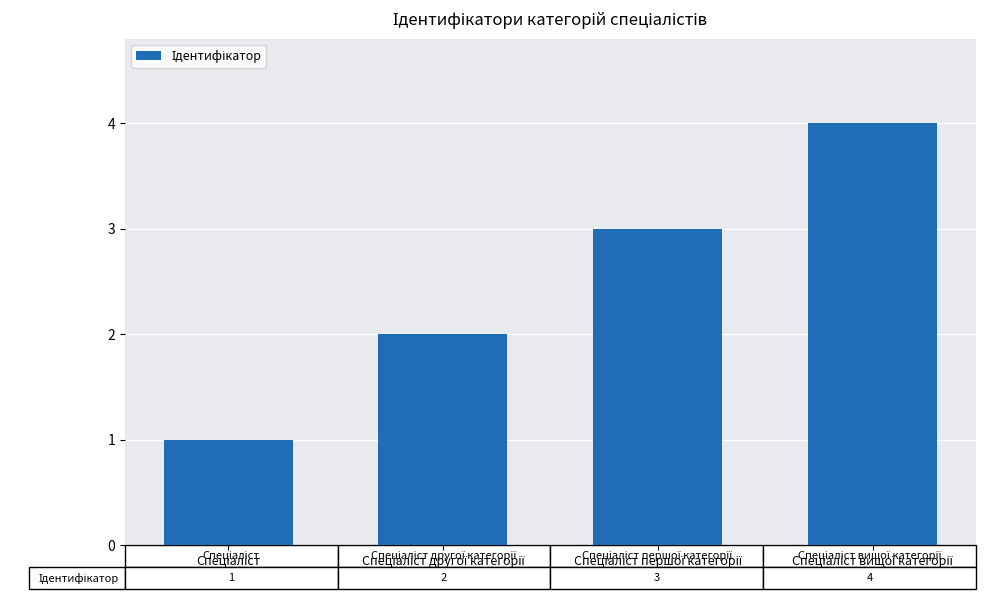

What is the maximum value shown in the chart?

4